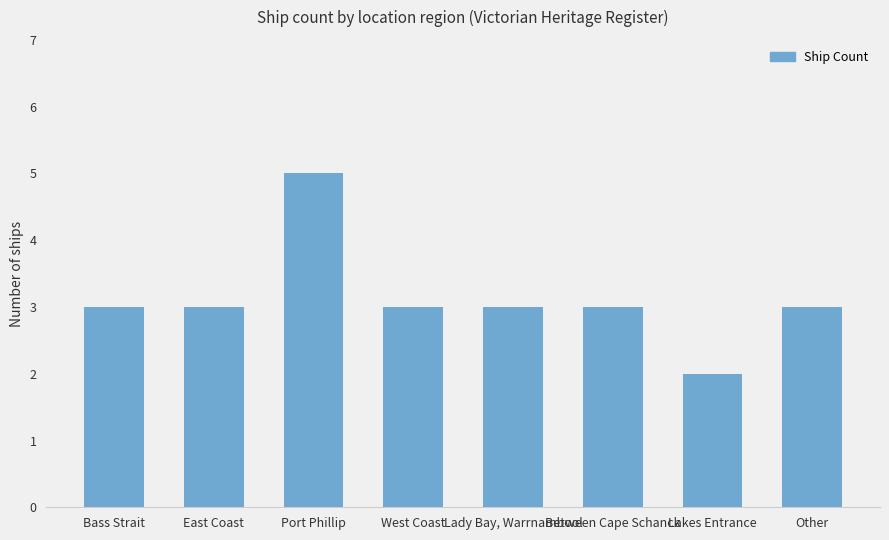

Does the chart contain stacked bars?

No